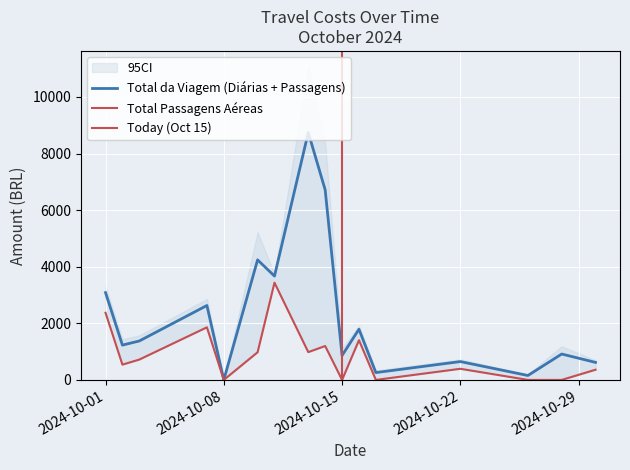

Which series has the widest spread of values?

Total da Viagem (Diárias + Passagens)